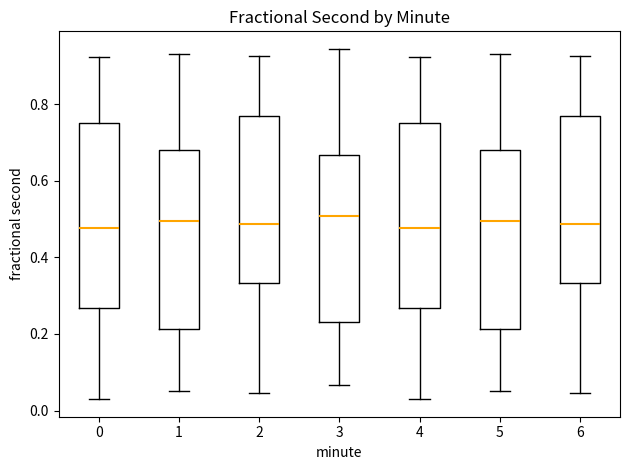

Reading left to right, transcribe this box plot: for each box, give where its median line is, the range the box spans, and where its two whiskers end, as read against the y-axis. The values are not printed on the chart, so give them approximately, as read against the axis.

0: median 0.48, box 0.26 to 0.74, whiskers 0.02 to 0.92
1: median 0.50, box 0.22 to 0.68, whiskers 0.06 to 0.94
2: median 0.48, box 0.34 to 0.76, whiskers 0.04 to 0.92
3: median 0.50, box 0.24 to 0.66, whiskers 0.06 to 0.94
4: median 0.48, box 0.26 to 0.74, whiskers 0.02 to 0.92
5: median 0.50, box 0.22 to 0.68, whiskers 0.06 to 0.94
6: median 0.48, box 0.34 to 0.76, whiskers 0.04 to 0.92